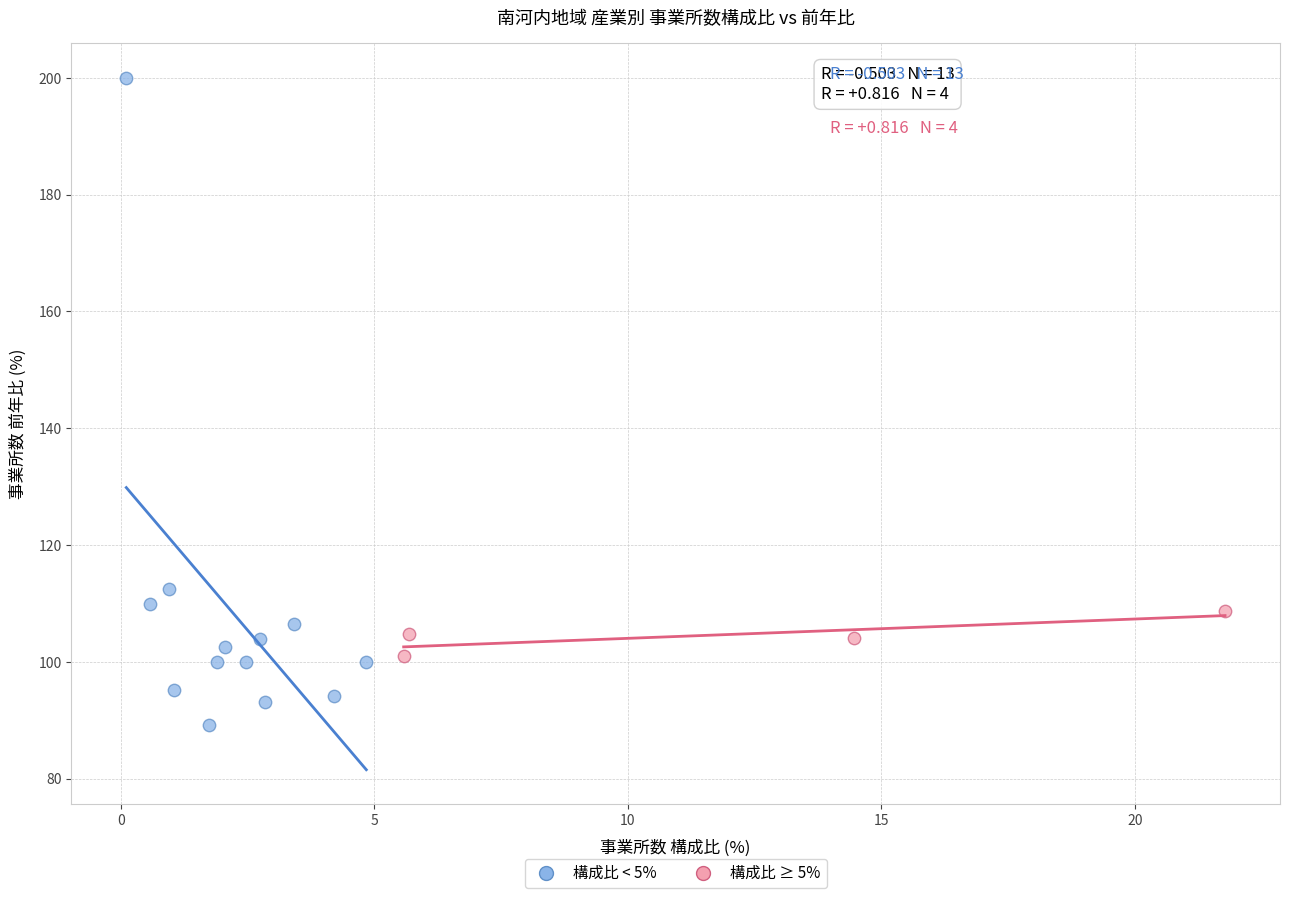

Which series contains the lowest Y value?

構成比 < 5%